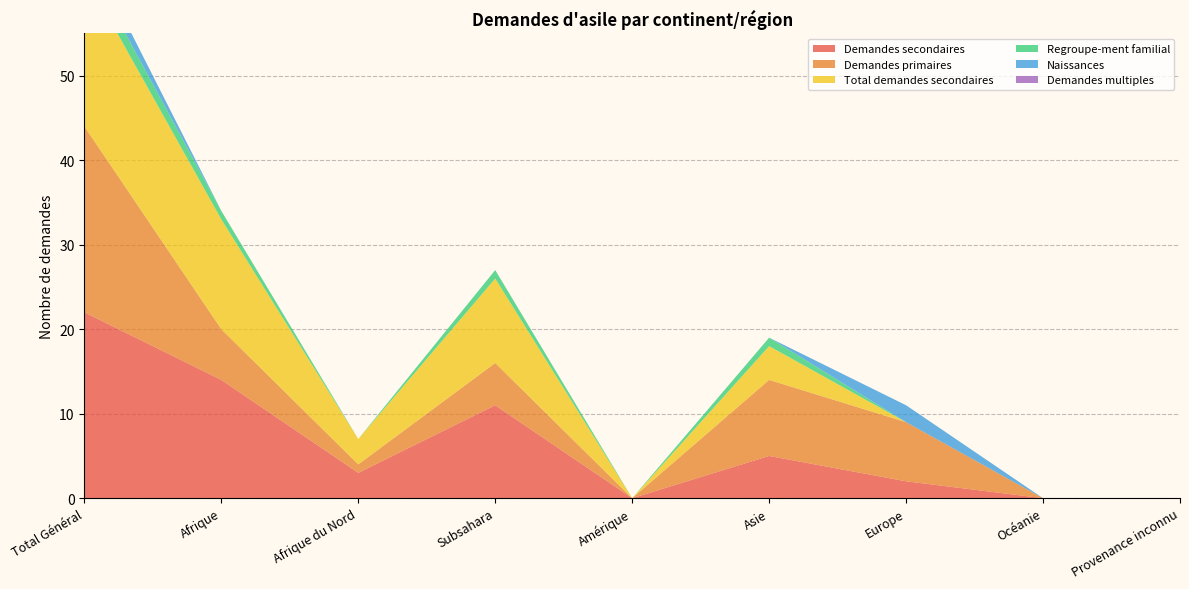

Reading left to right, transcribe all the data shown in this chart.

Demandes secondaires: 22	14	3	11	0	5	2	0	0
Demandes primaires: 22	6	1	5	0	9	7	0	0
Total demandes secondaires: 18	13	3	10	0	4	0	0	0
Regroupe-ment familial: 2	1	0	1	0	1	0	0	0
Naissances: 2	0	0	0	0	0	2	0	0
Demandes multiples: 0	0	0	0	0	0	0	0	0